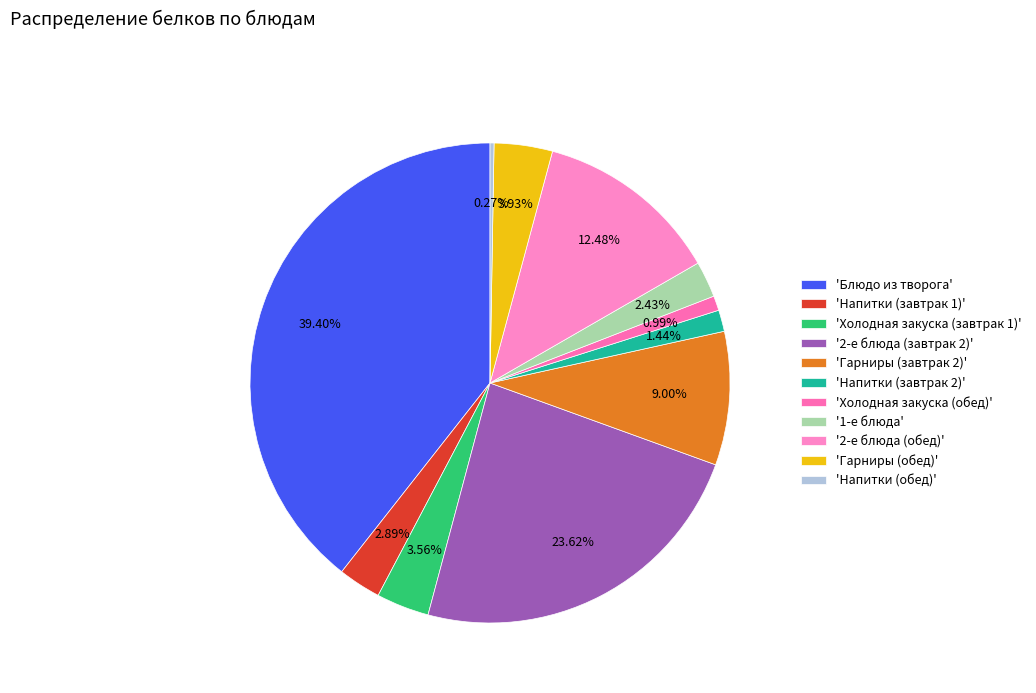

Rank the categories by value from highest to lowest.

Блюдо из творога, 2-е блюда (завтрак 2), 2-е блюда (обед), Гарниры (завтрак 2), Гарниры (обед), Холодная закуска (завтрак 1), Напитки (завтрак 1), 1-е блюда, Напитки (завтрак 2), Холодная закуска (обед), Напитки (обед)